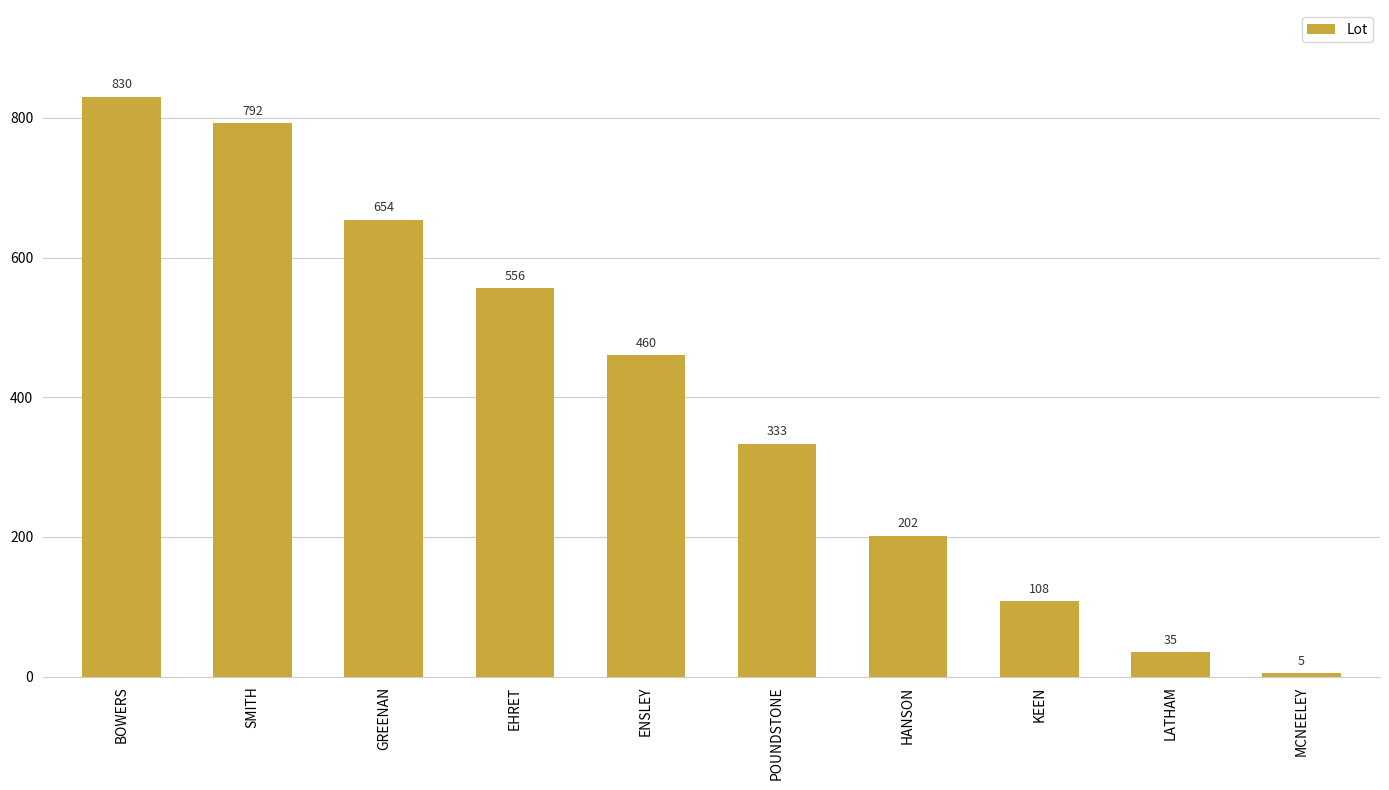

At which label does the data first exceed 460?

BOWERS